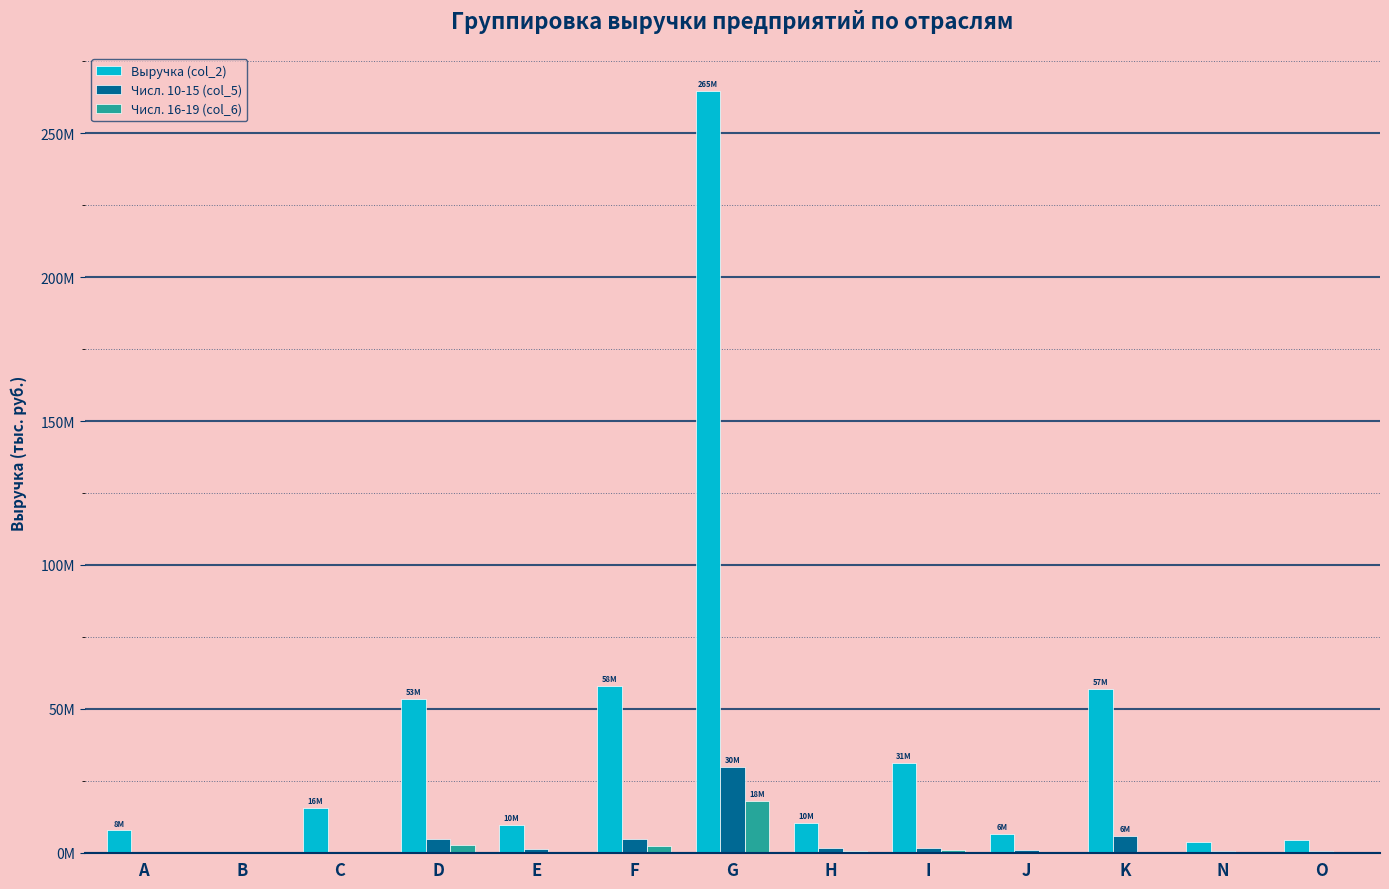

What are all the series names shown in the legend?

Выручка (col_2), Числ. 10-15 (col_5), Числ. 16-19 (col_6)